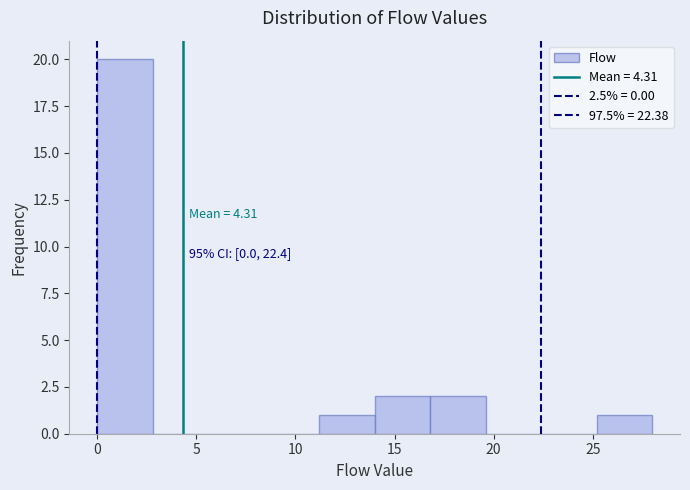

Which range on the x-axis has the tallest bar?

0.0 to 2.8